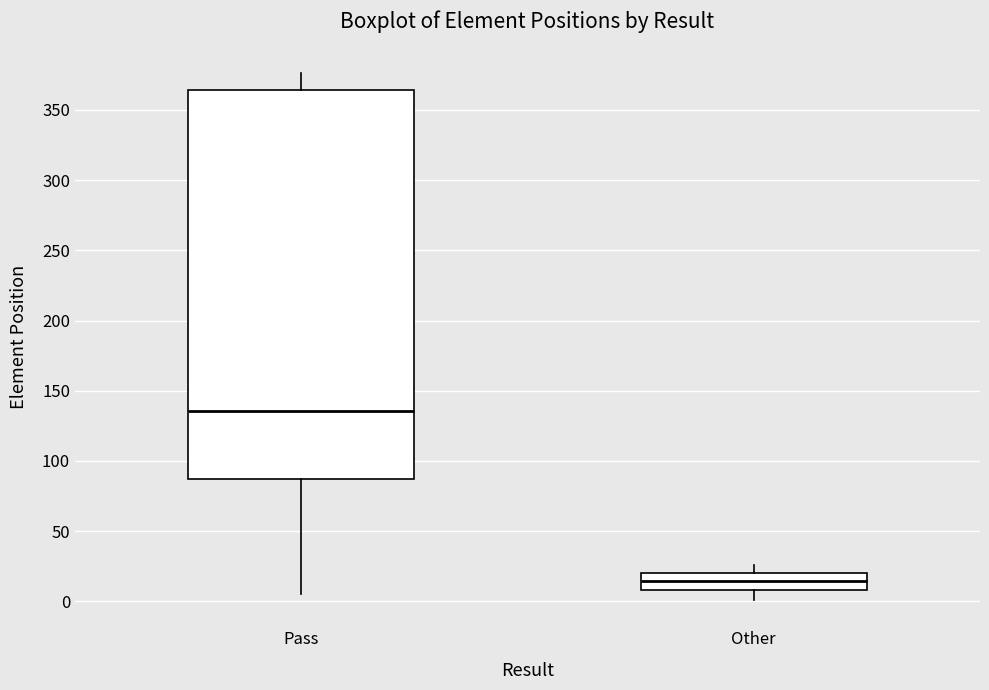

Where does the lower whisker of the box for Pass end on the y-axis? The values are not printed on the chart, so give them approximately, as read against the axis.

5